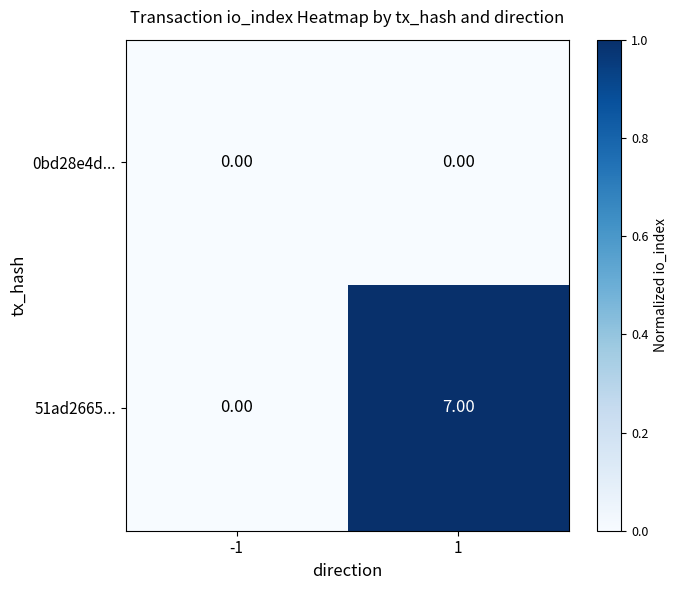

What is the difference between the 51ad2665... values at -1 and 1?

7